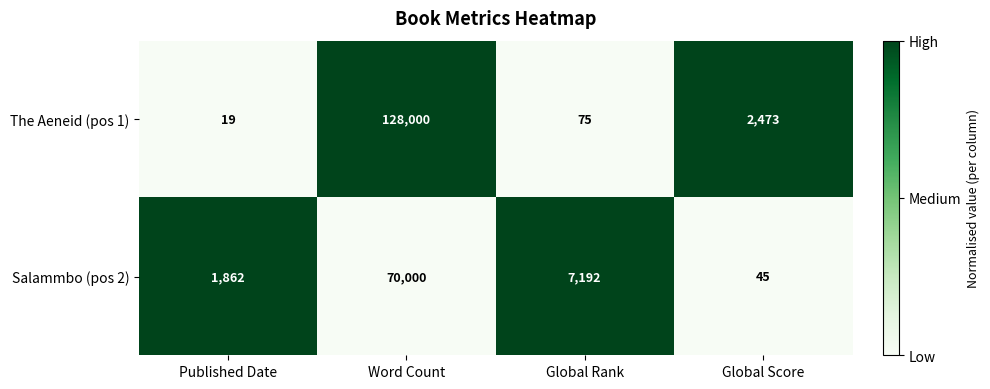

Rank the series at Word Count from highest to lowest value.

The Aeneid (pos 1), Salammbo (pos 2)